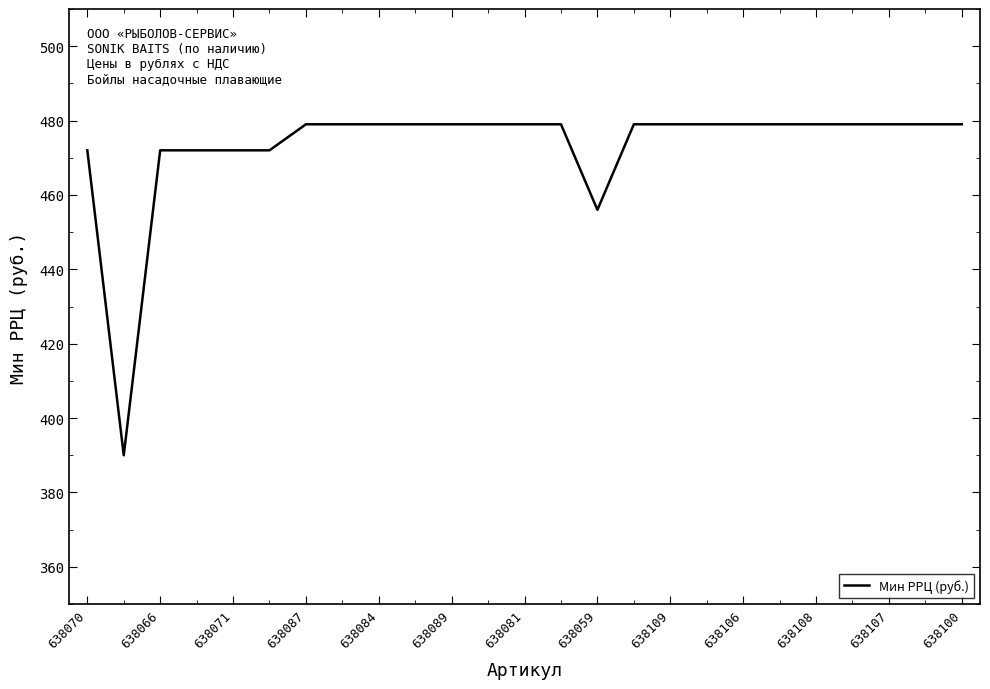

What is the difference between the maximum and minimum values?

89